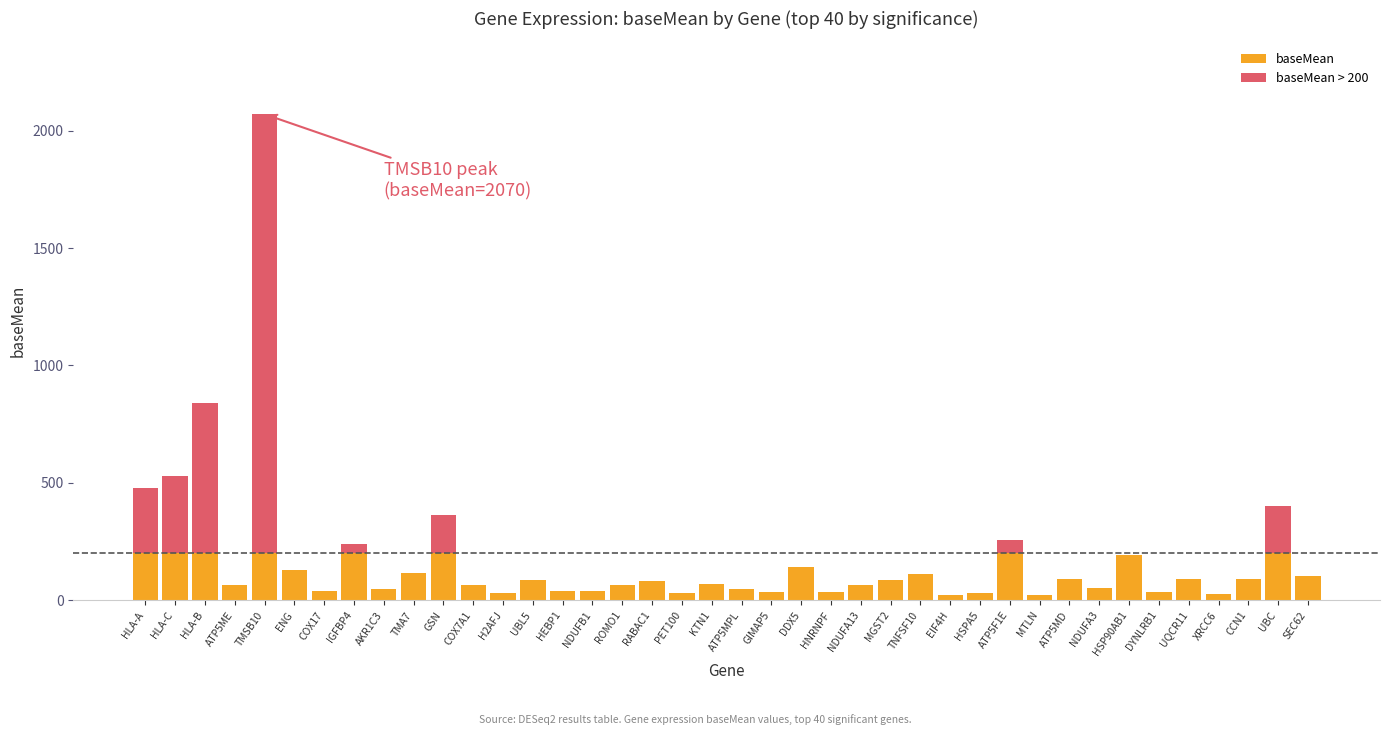

True or false: baseMean > 200 has a value of 267.6 at HLA-B.

False